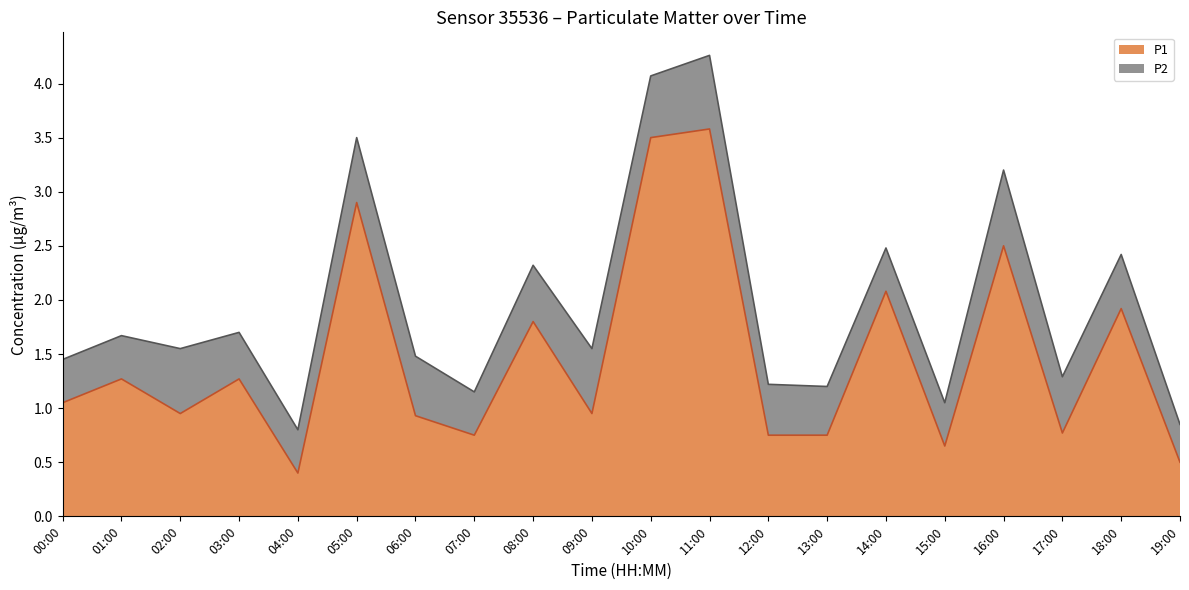

What is the sum of all values?

29.3